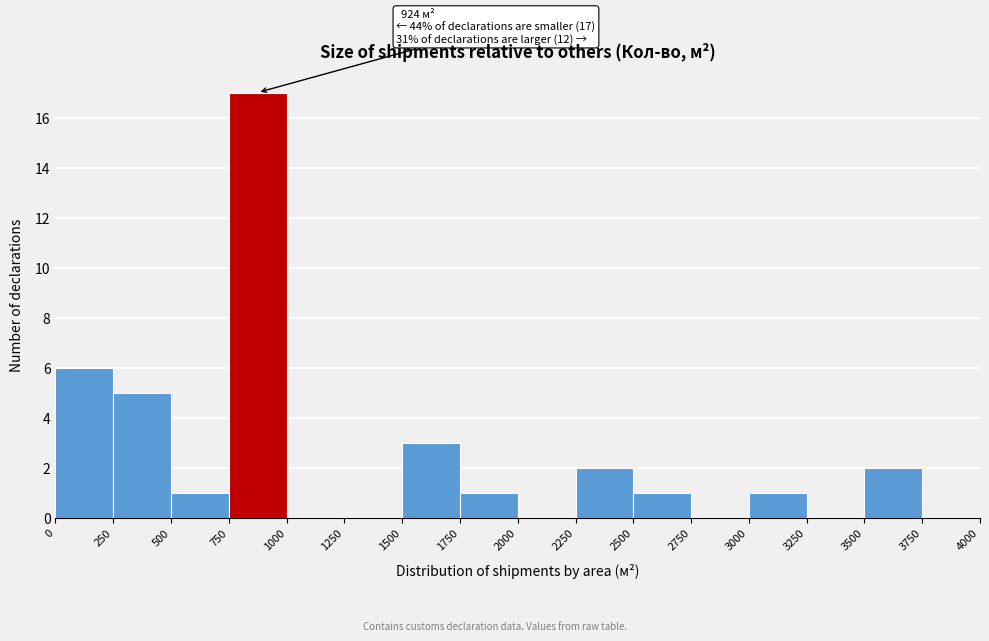

Which range on the x-axis has the tallest bar?

750 to 1000